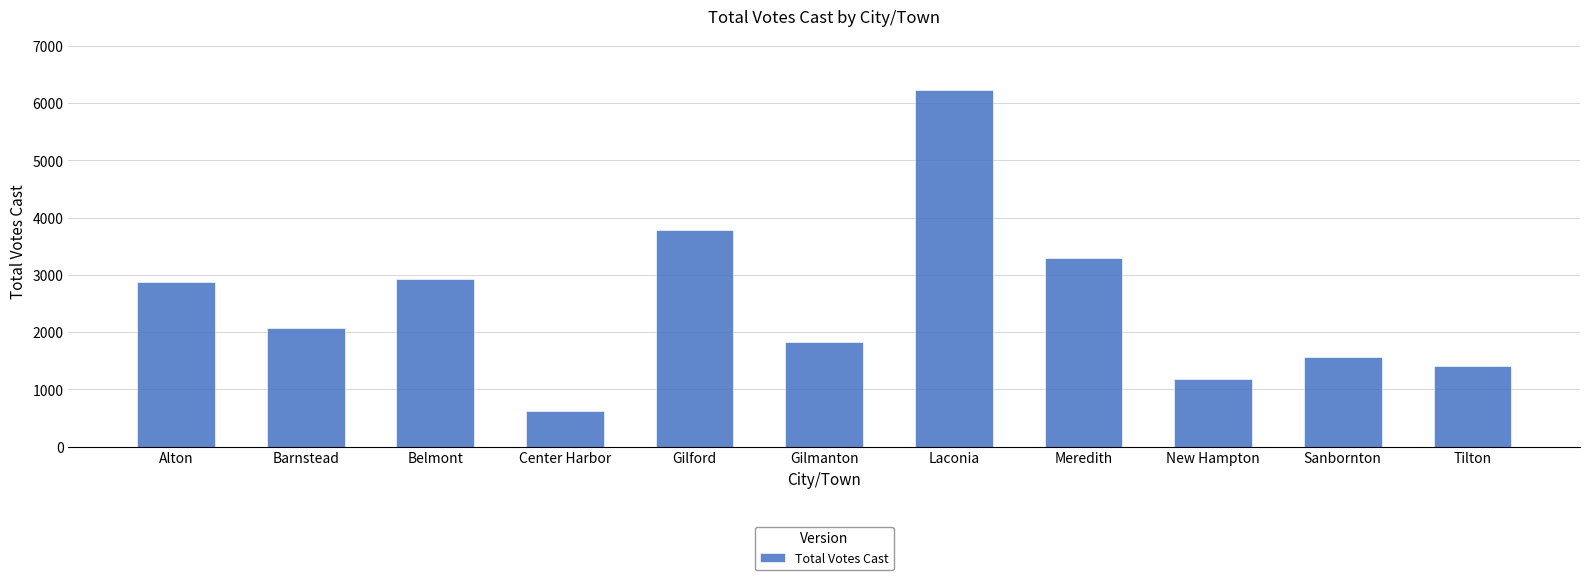

Reading right to left, list all the values displayed in this chart.

1410	1568	1190	3292	6237	1823	3788	628	2930	2065	2885